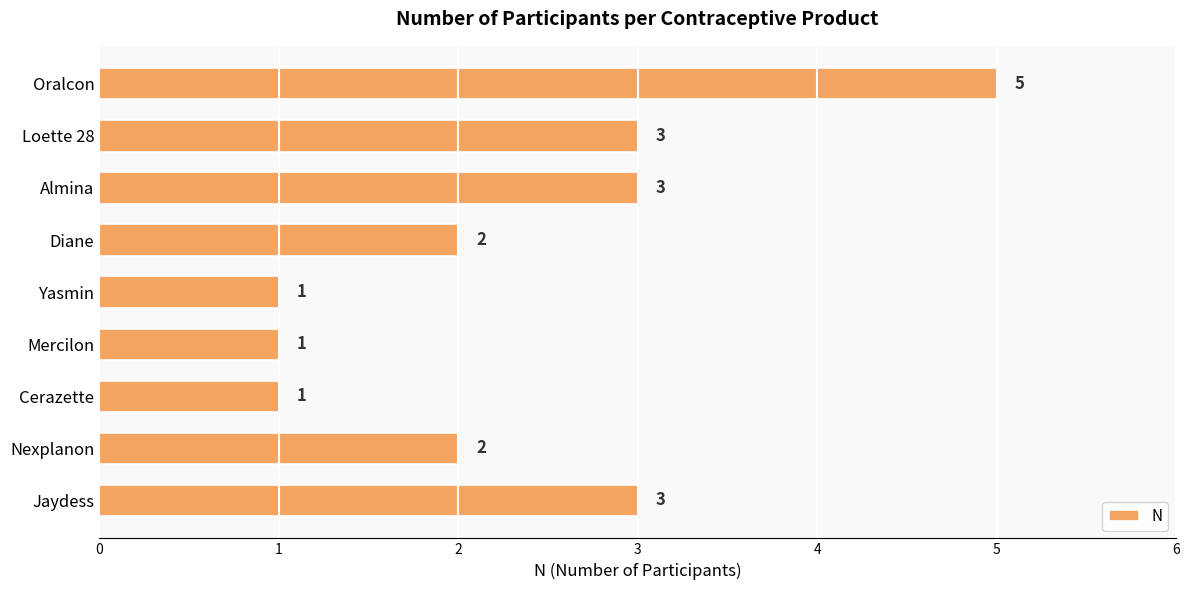

The chart shows a value of 2 at Mercilon. True or false?

False